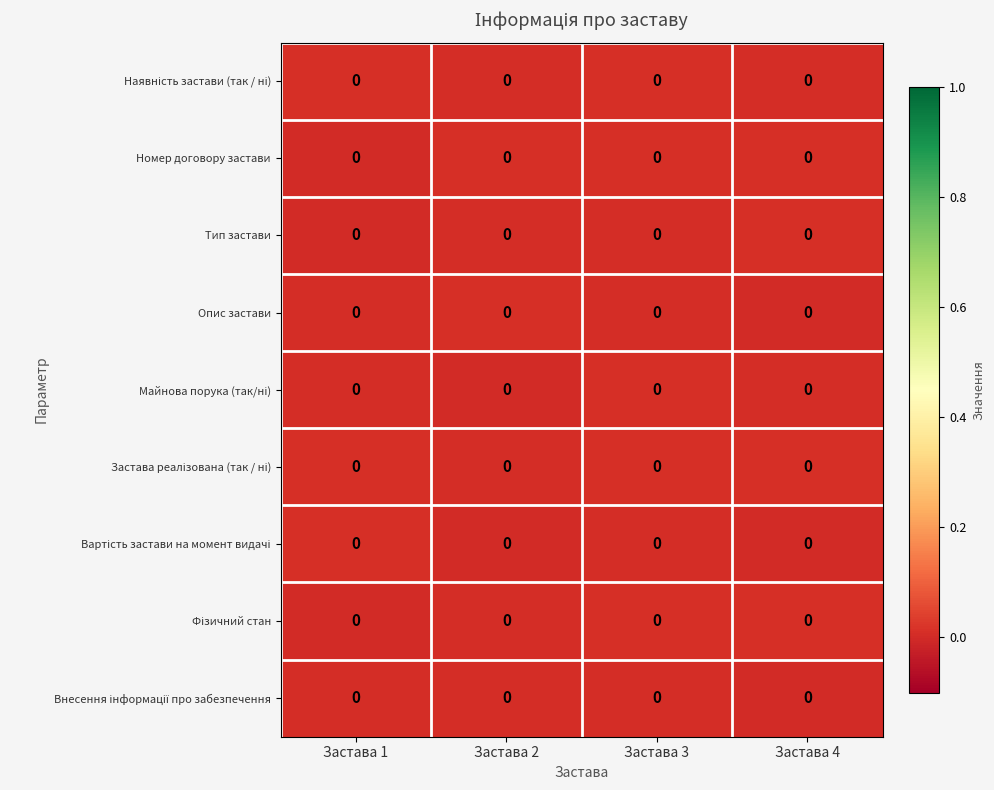

At which category is the sum across all series the highest?

Застава 3